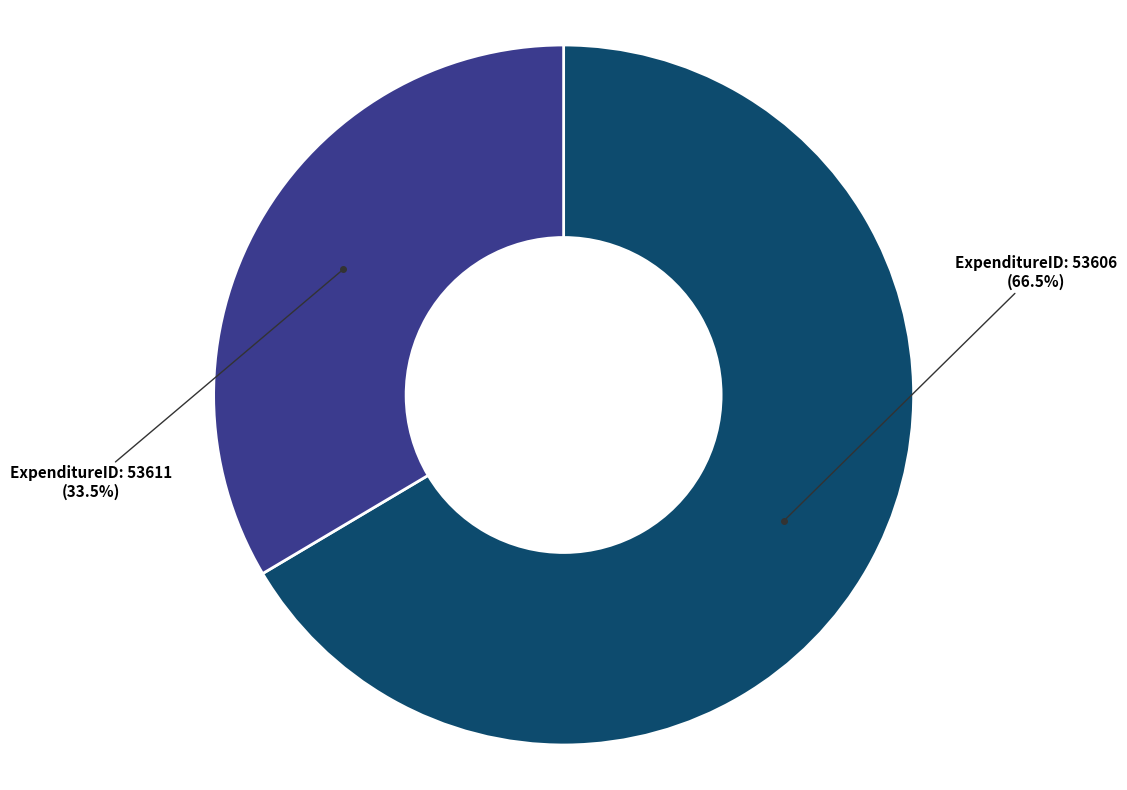

How many segments does this pie chart have?

2